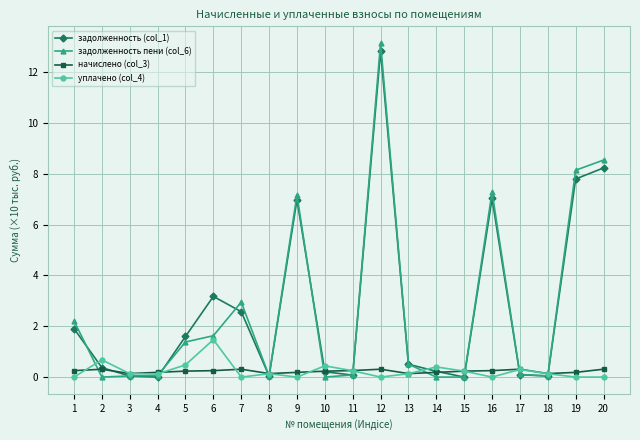

What is the minimum value for начислено (col_3)?

0.1